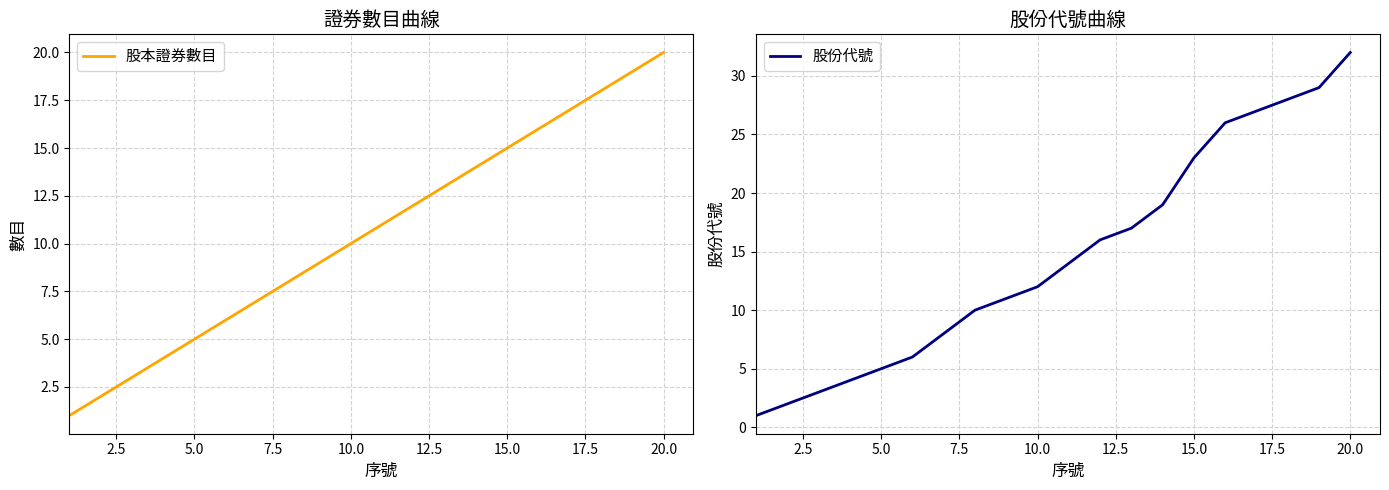

What is the maximum value for 股本證券數目?

20